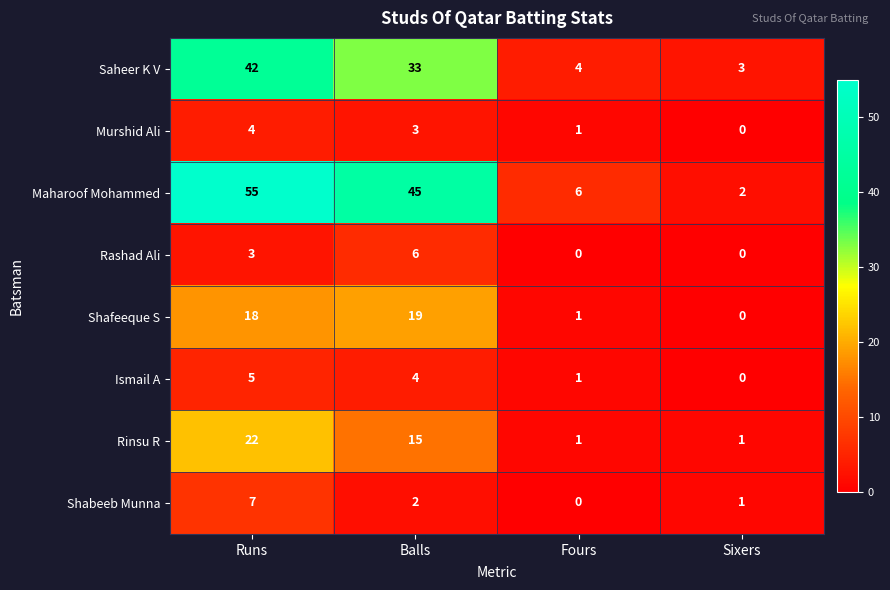

At which category is the sum across all series the highest?

Runs